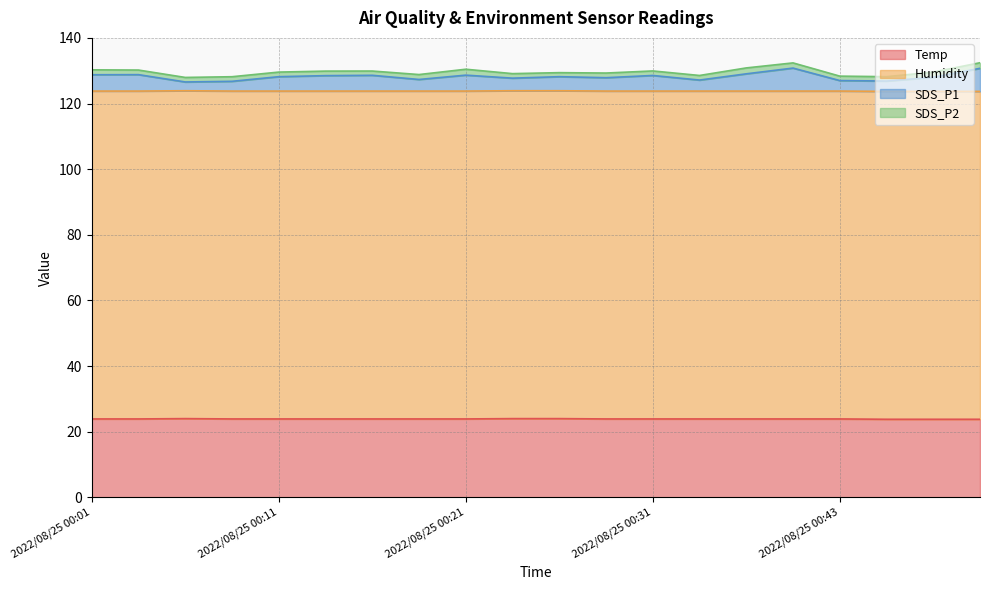

At which label does SDS_P1 reach its minimum?

2022/08/25 00:06